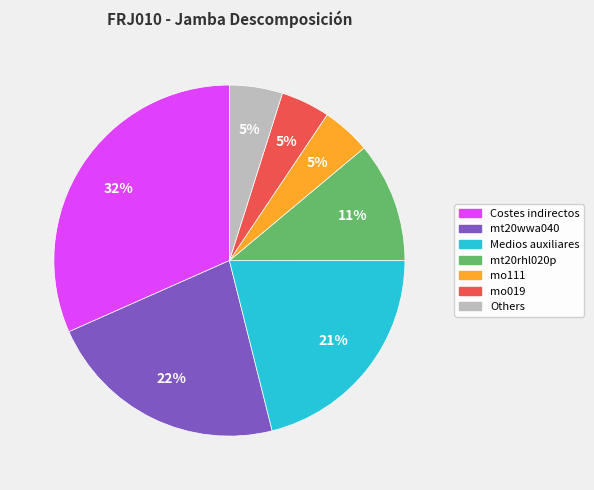

Is the sum of mo019 and mo111 greater than half?

No